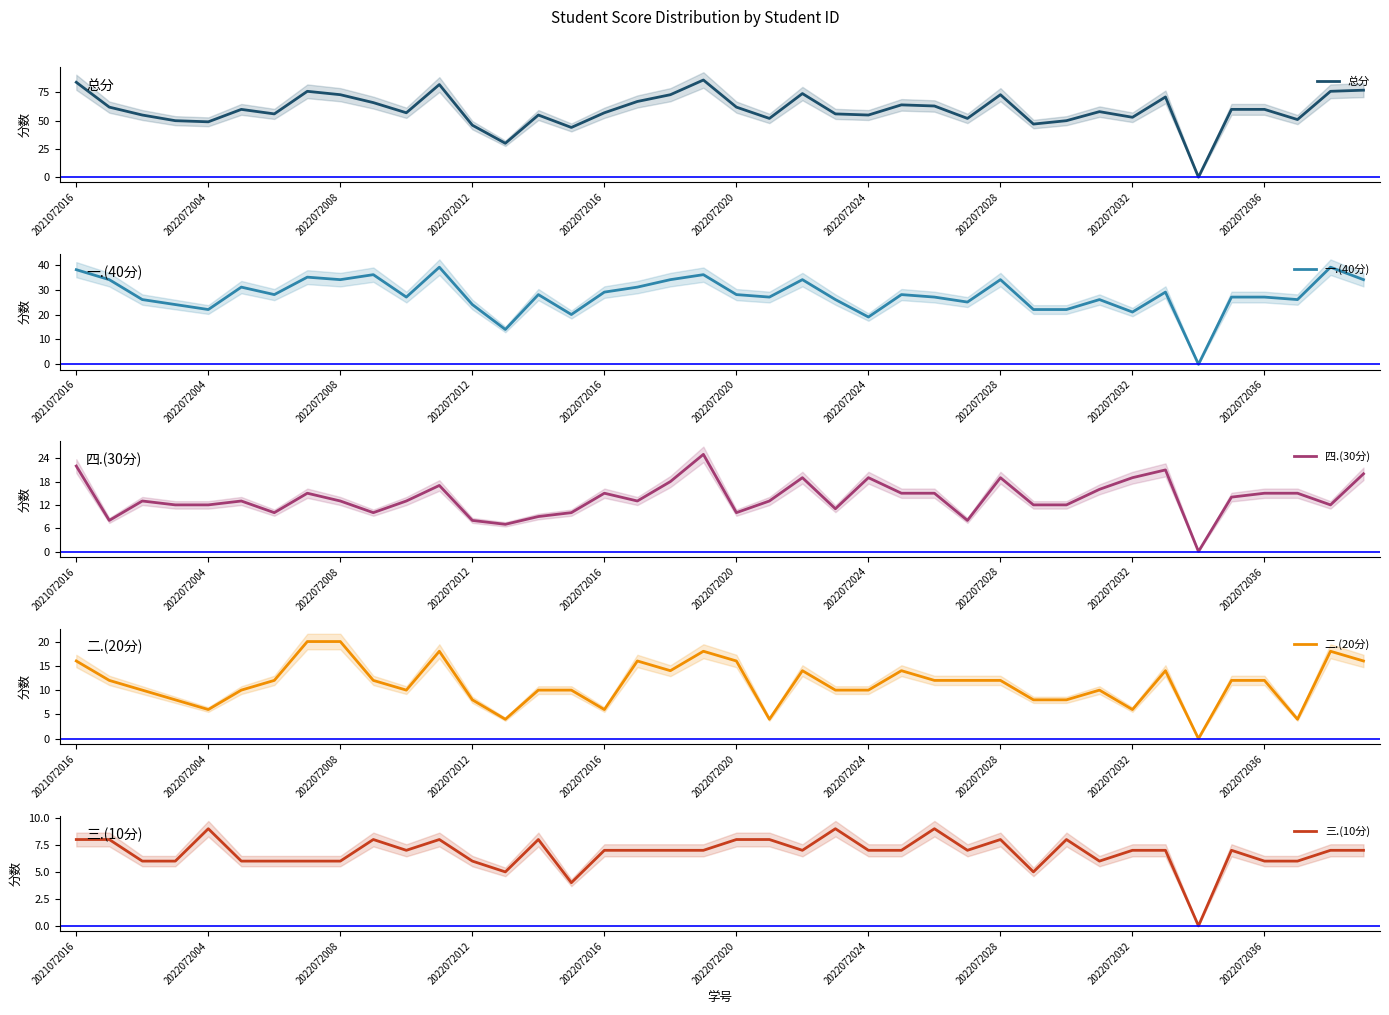

True or false: 四.(30分) and 三.(10分) intersect in this chart.

False